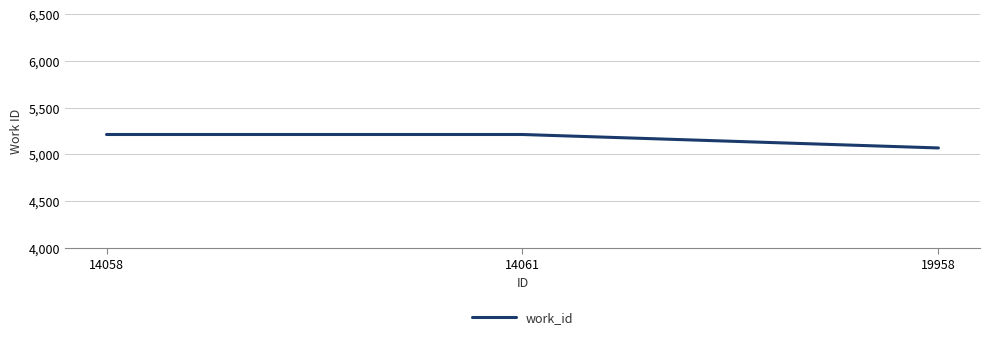

Reading left to right, transcribe all the data shown in this chart.

5214	5214	5070